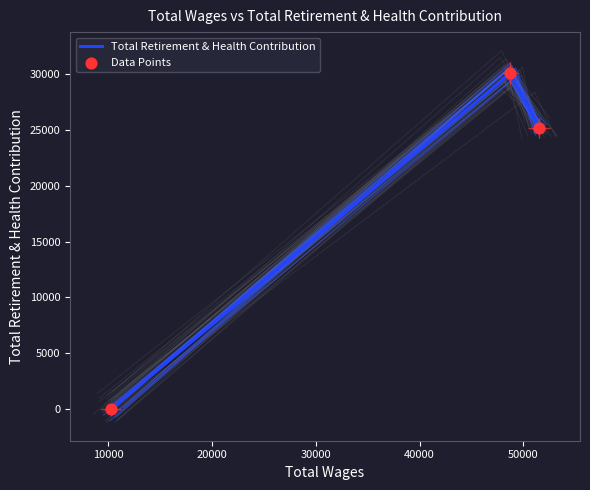

What are all the series names shown in the legend?

Total Retirement & Health Contribution, Data Points